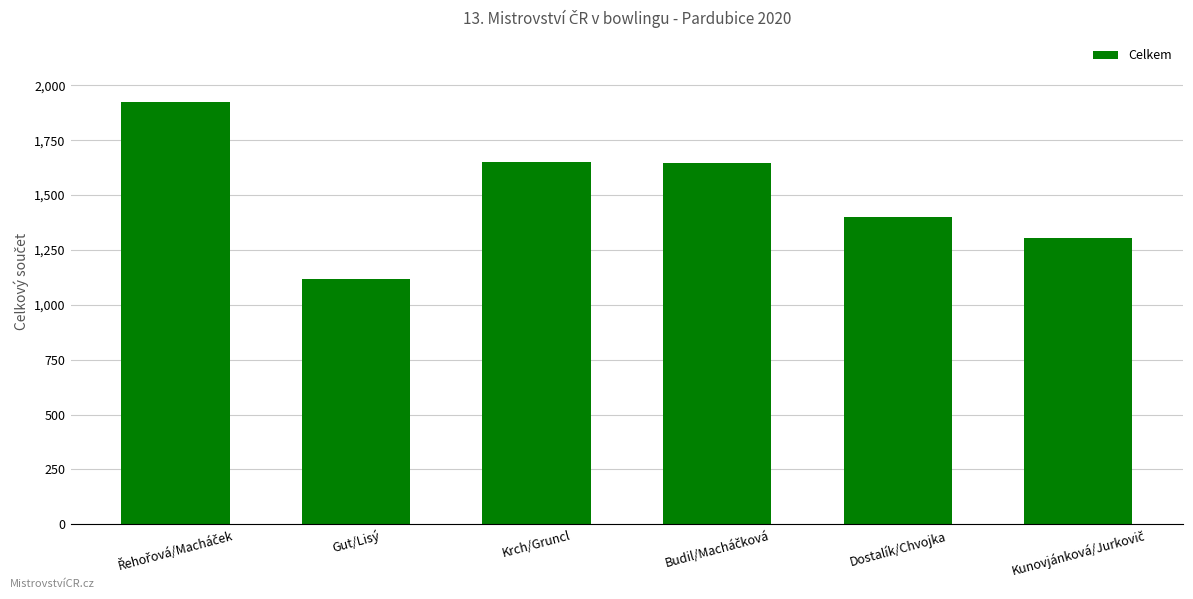

What is the change in value from Gut/Lisý to Krch/Gruncl?

+532